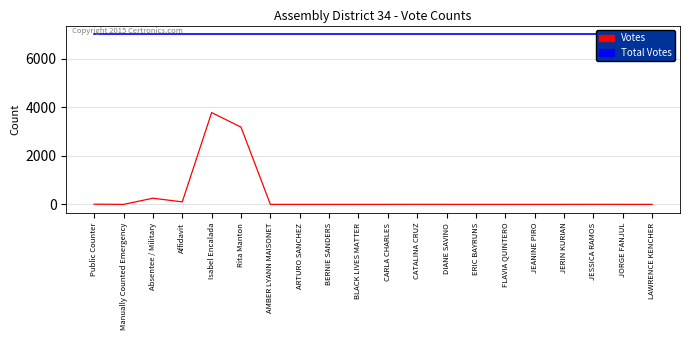

How many lines are shown in the chart?

2